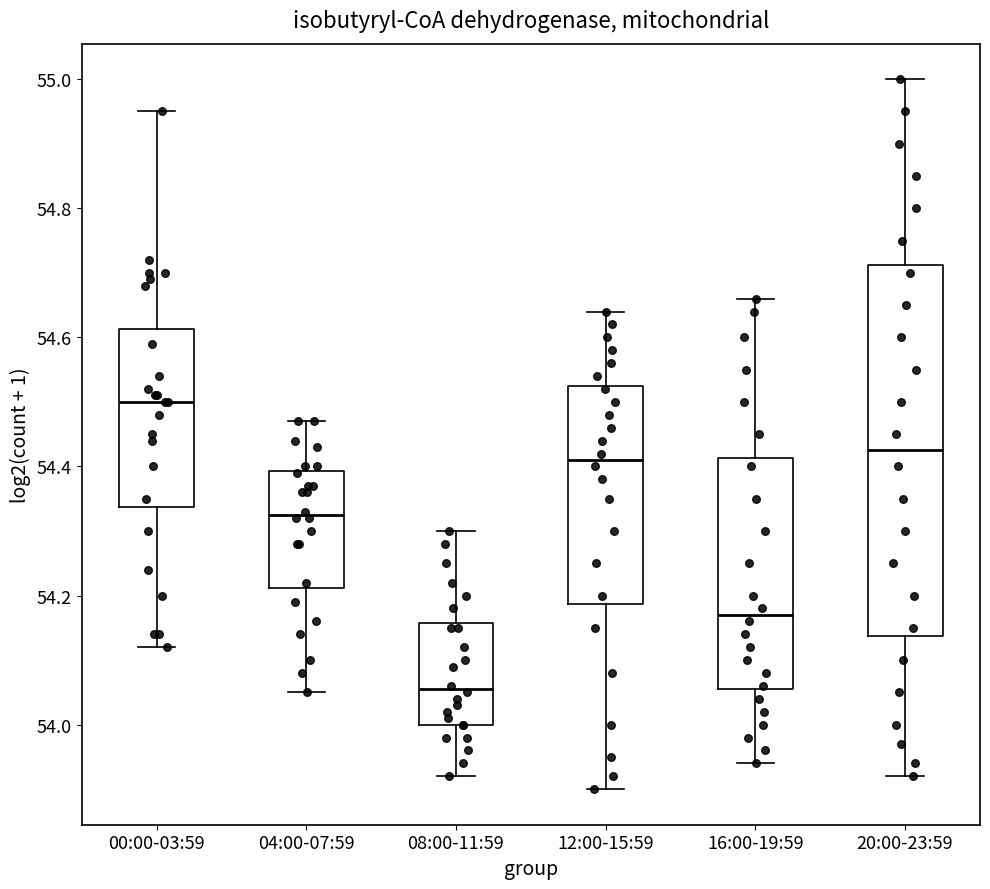

Where does the lower whisker of the box for 04:00-07:59 end on the y-axis? The values are not printed on the chart, so give them approximately, as read against the axis.

54.06